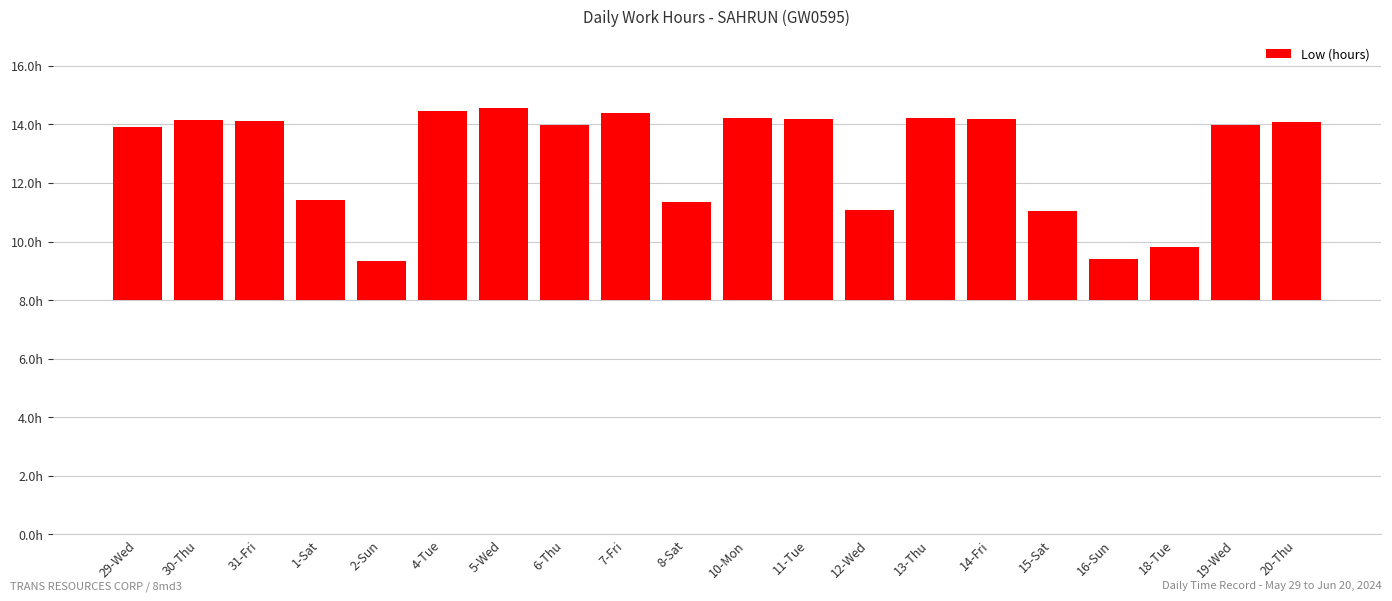

Which has a higher value, 18-Tue or 20-Thu?

20-Thu